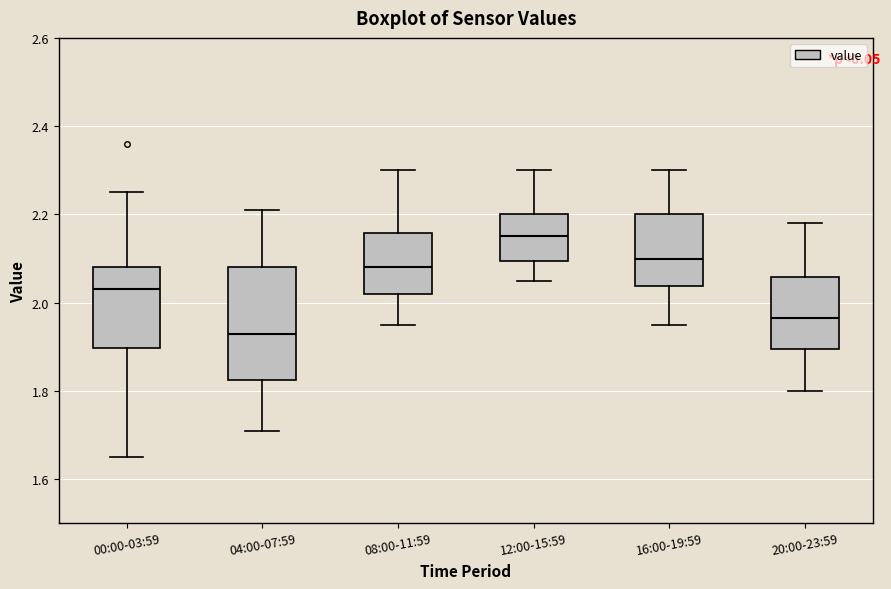

Where does the upper whisker of the box for 04:00-07:59 end on the y-axis? The values are not printed on the chart, so give them approximately, as read against the axis.

2.22